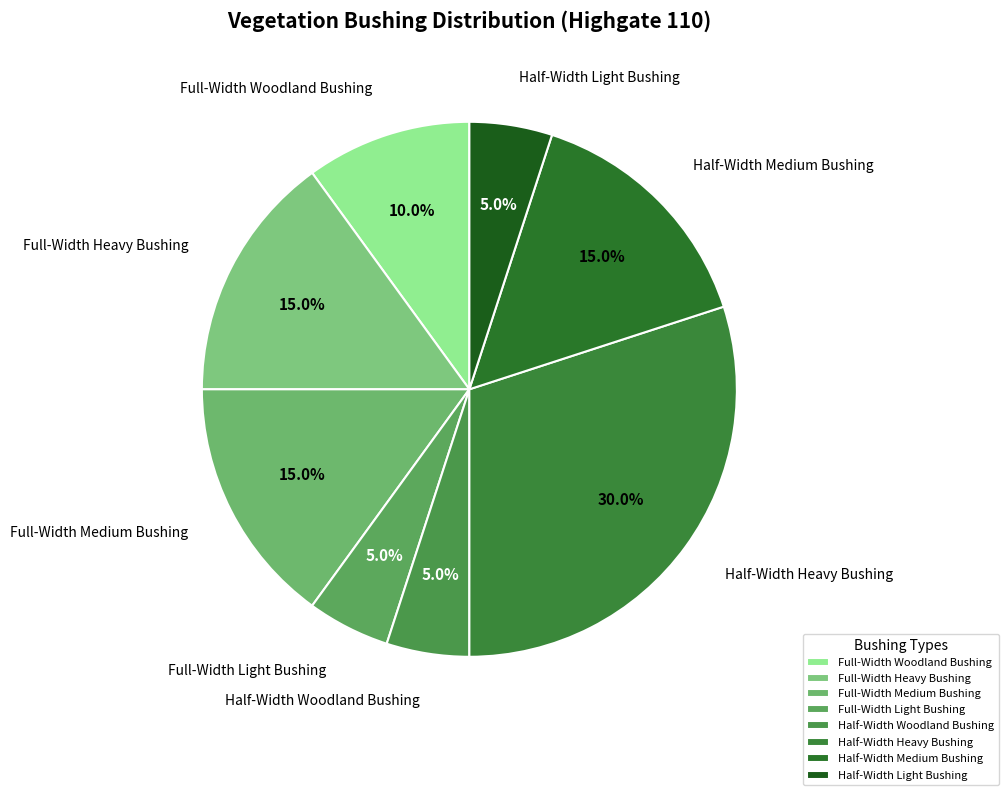

What is the total percentage of Full-Width Light Bushing and Full-Width Woodland Bushing?

15.0%